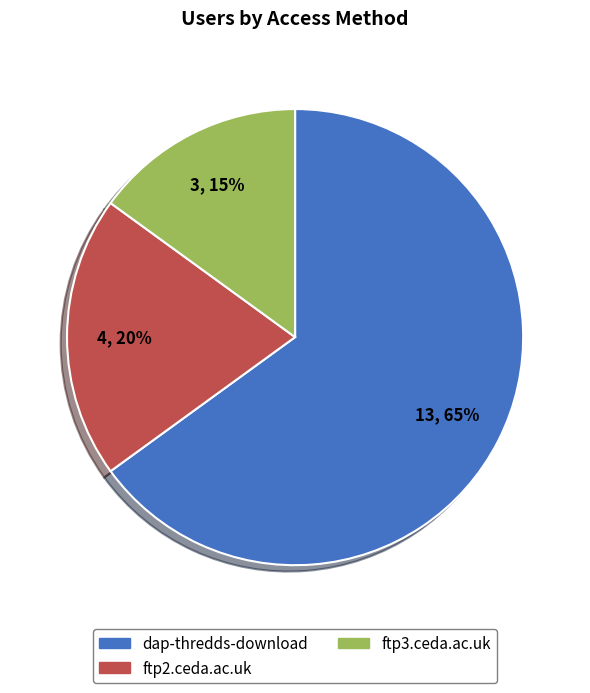

Which slice is the smallest?

ftp3.ceda.ac.uk